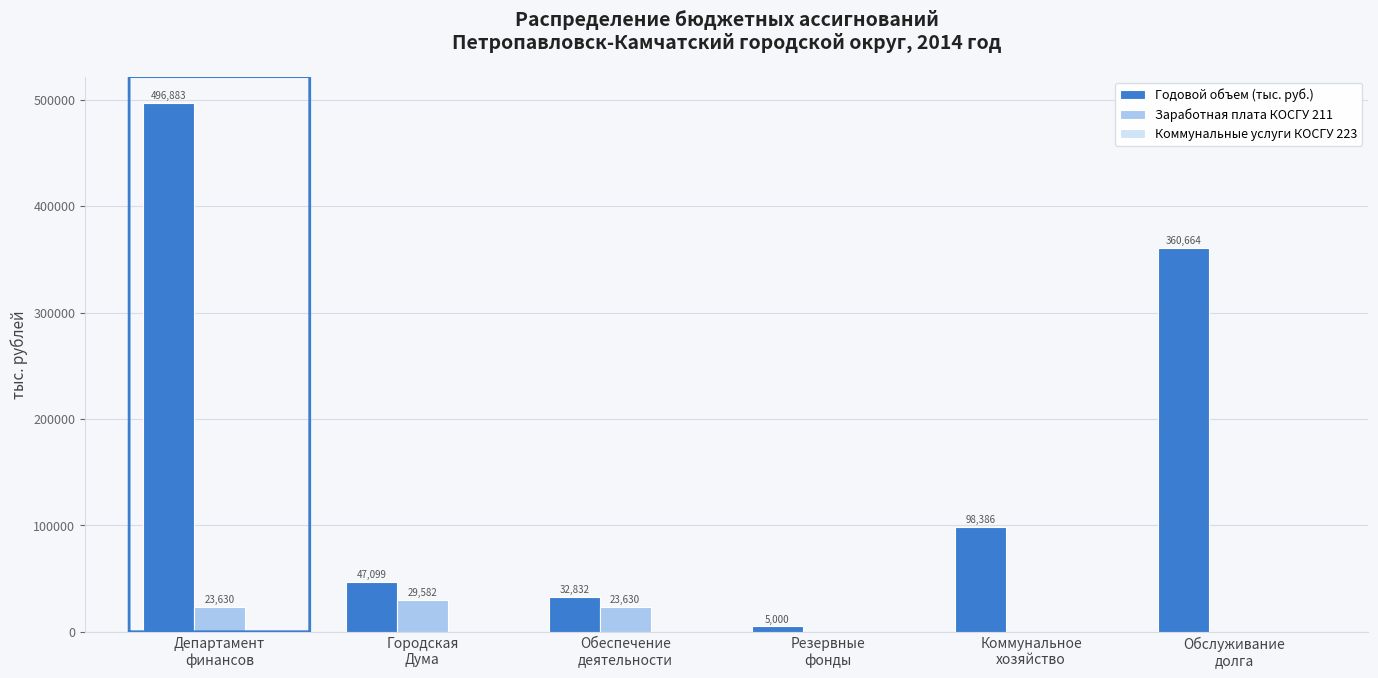

How many values in Заработная плата КОСГУ 211 are above zero?

3